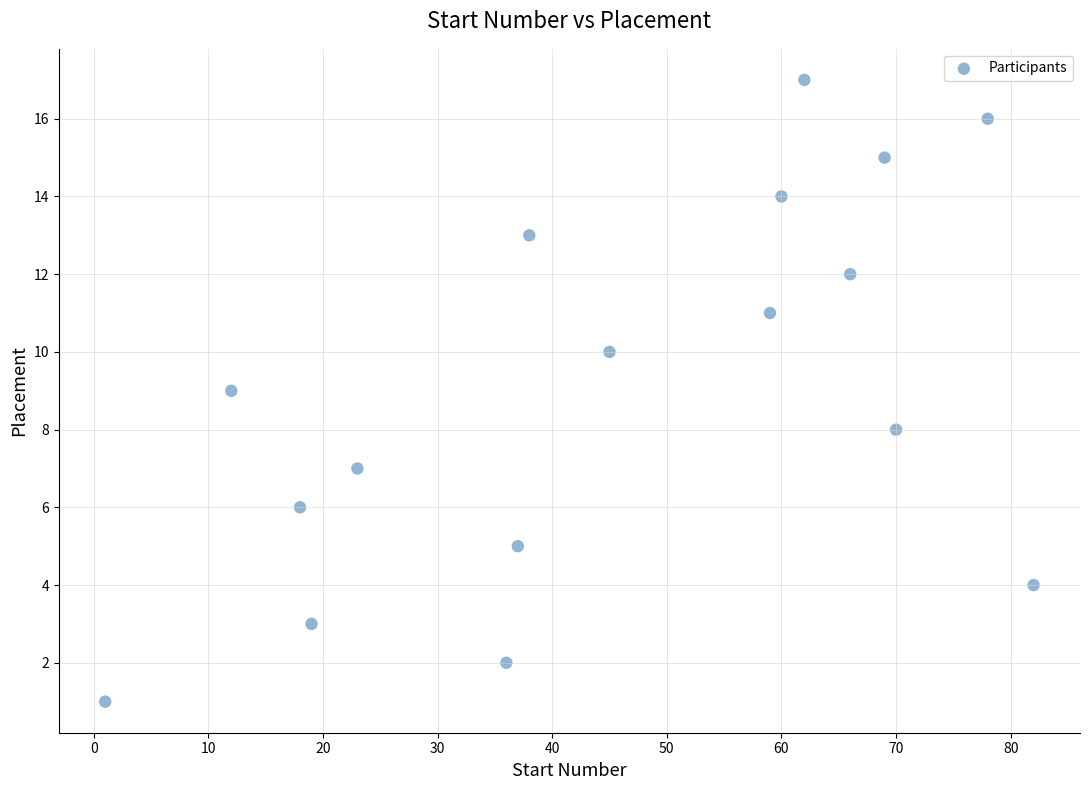

What is the range of Y values (max minus min)?

16